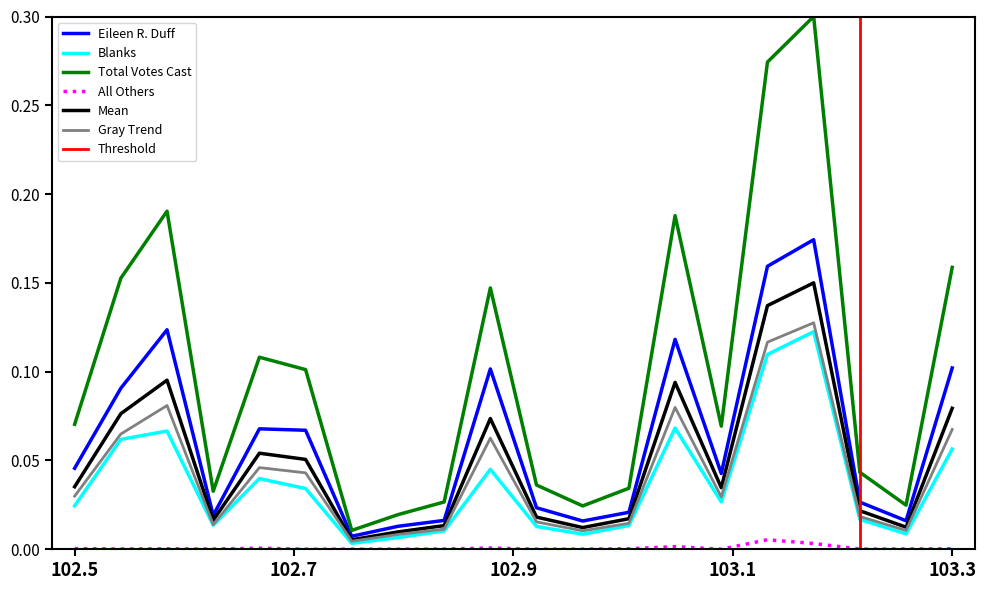

True or false: Total Votes Cast and All Others intersect in this chart.

False